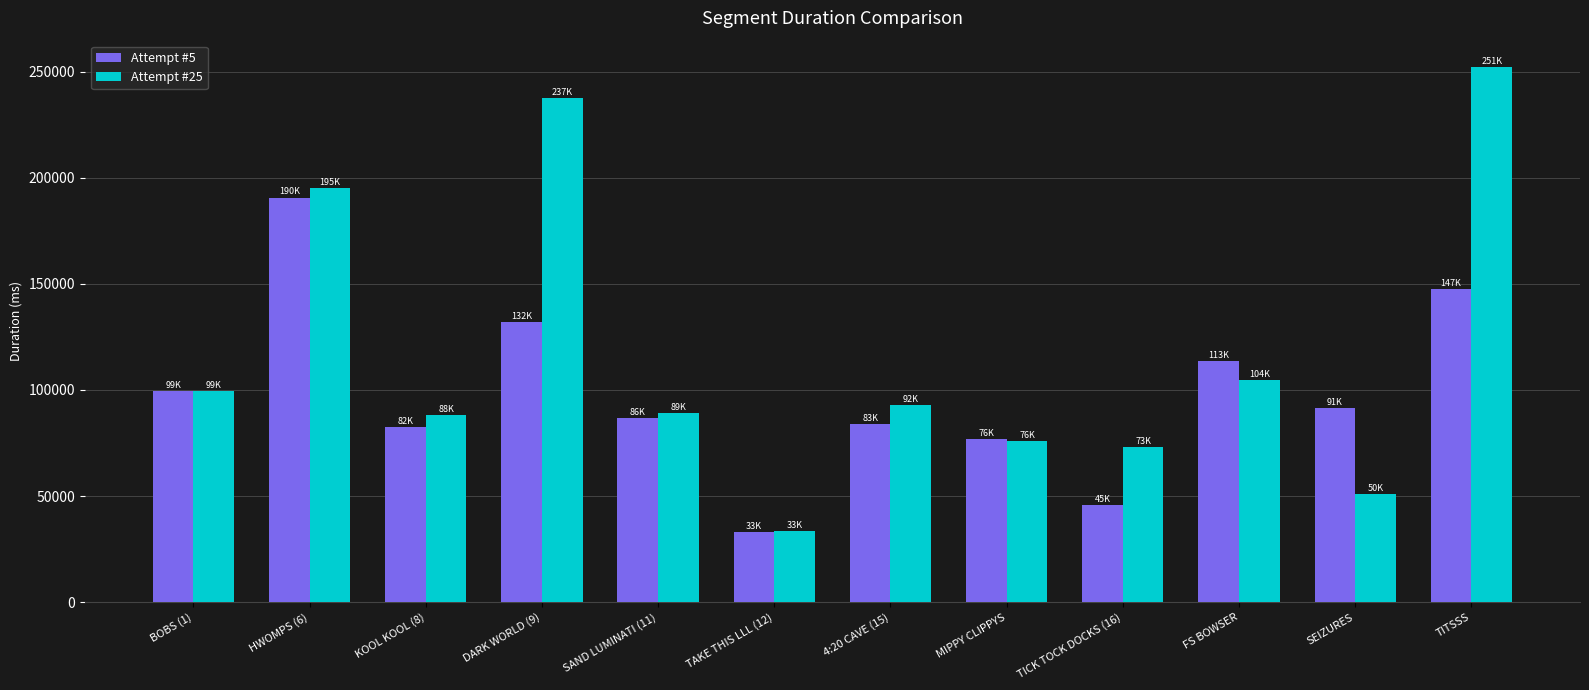

What is the value of the Attempt #5 bar at the 5th from the left?

86868